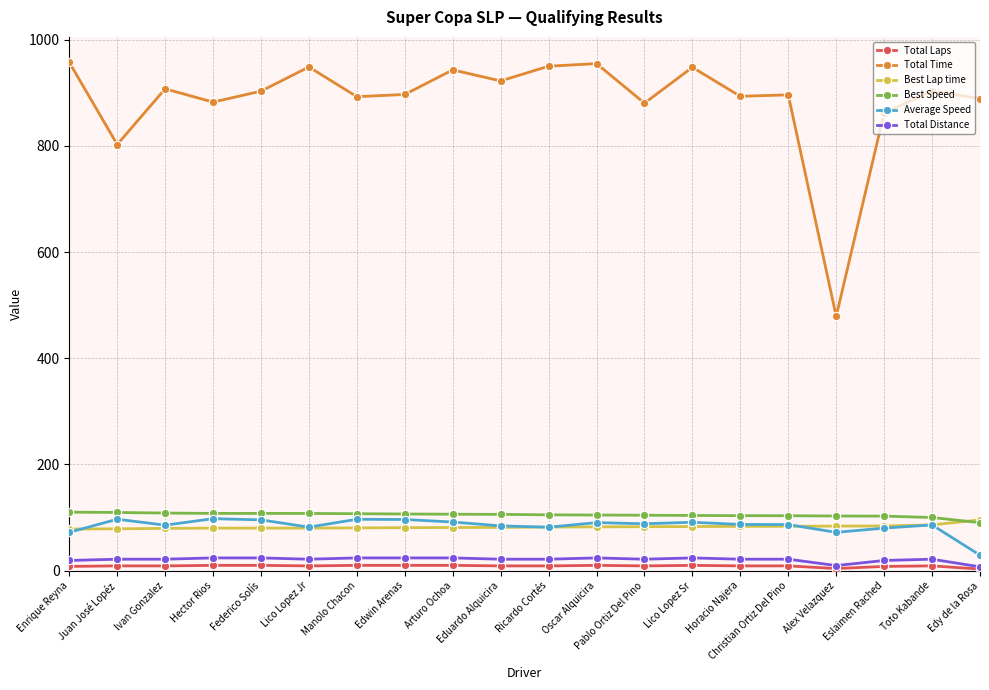

True or false: Total Distance and Average Speed cross at least once.

False